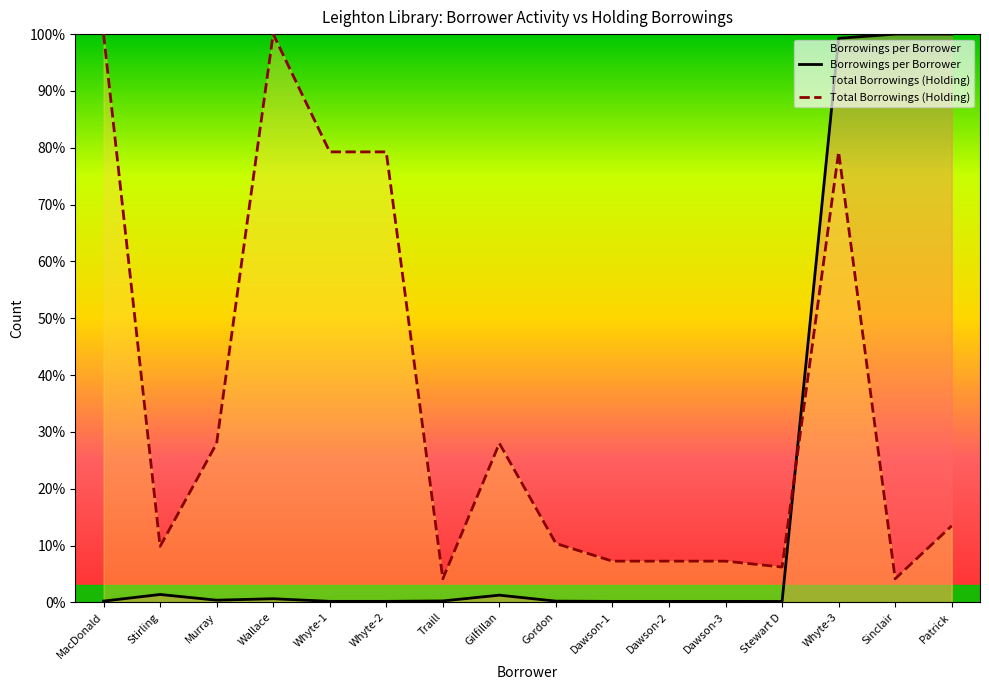

The Total Borrowings (Holding) series shows 9.8 at Stirling. True or false?

True